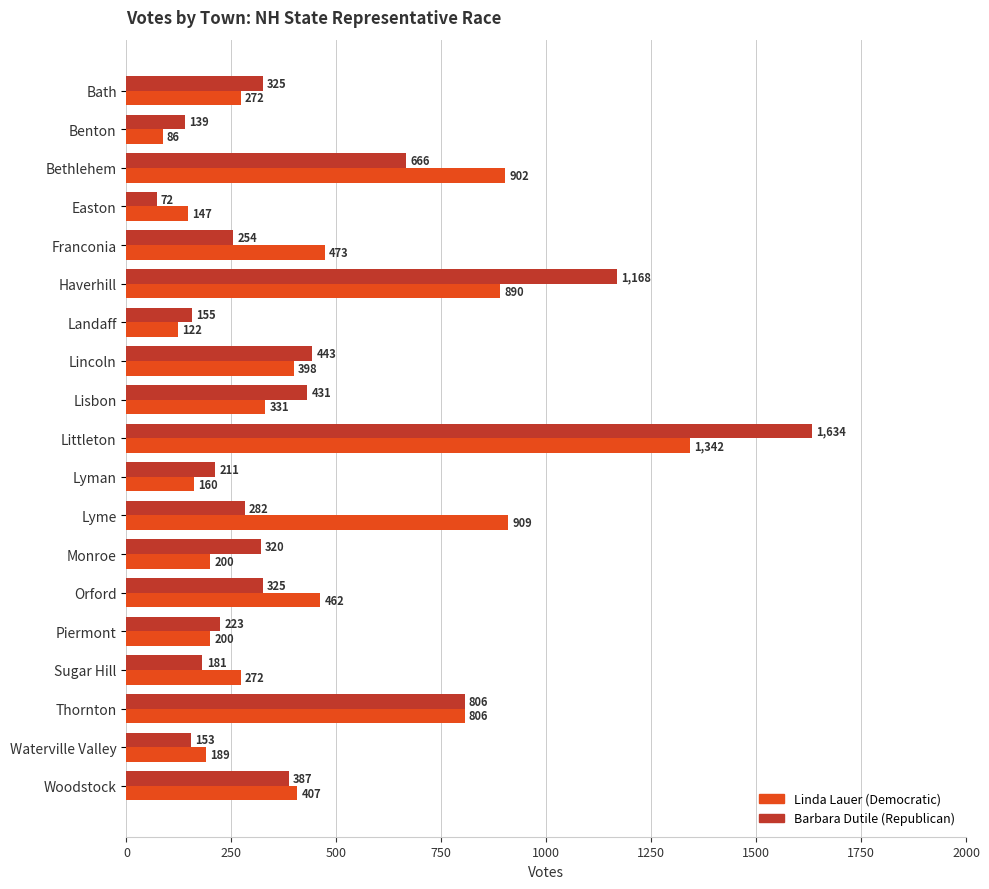

Between Lisbon and Woodstock, which series saw the biggest shift?

Linda Lauer (Democratic)